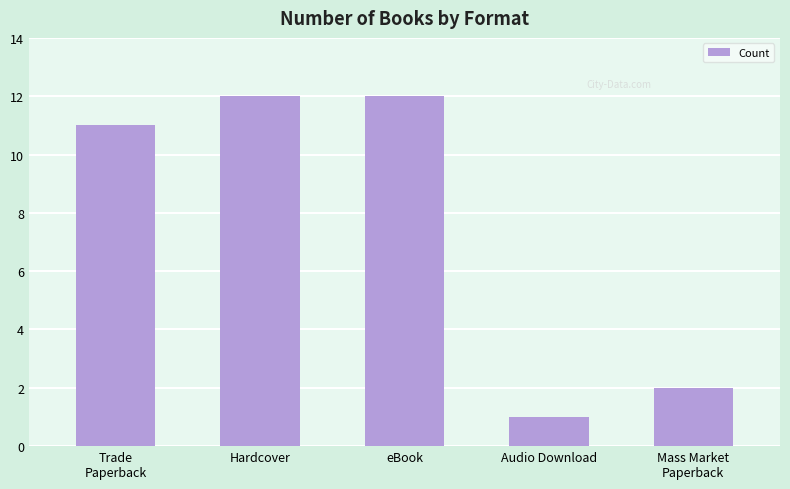

Are the bars grouped side by side (vs. stacked)?

No